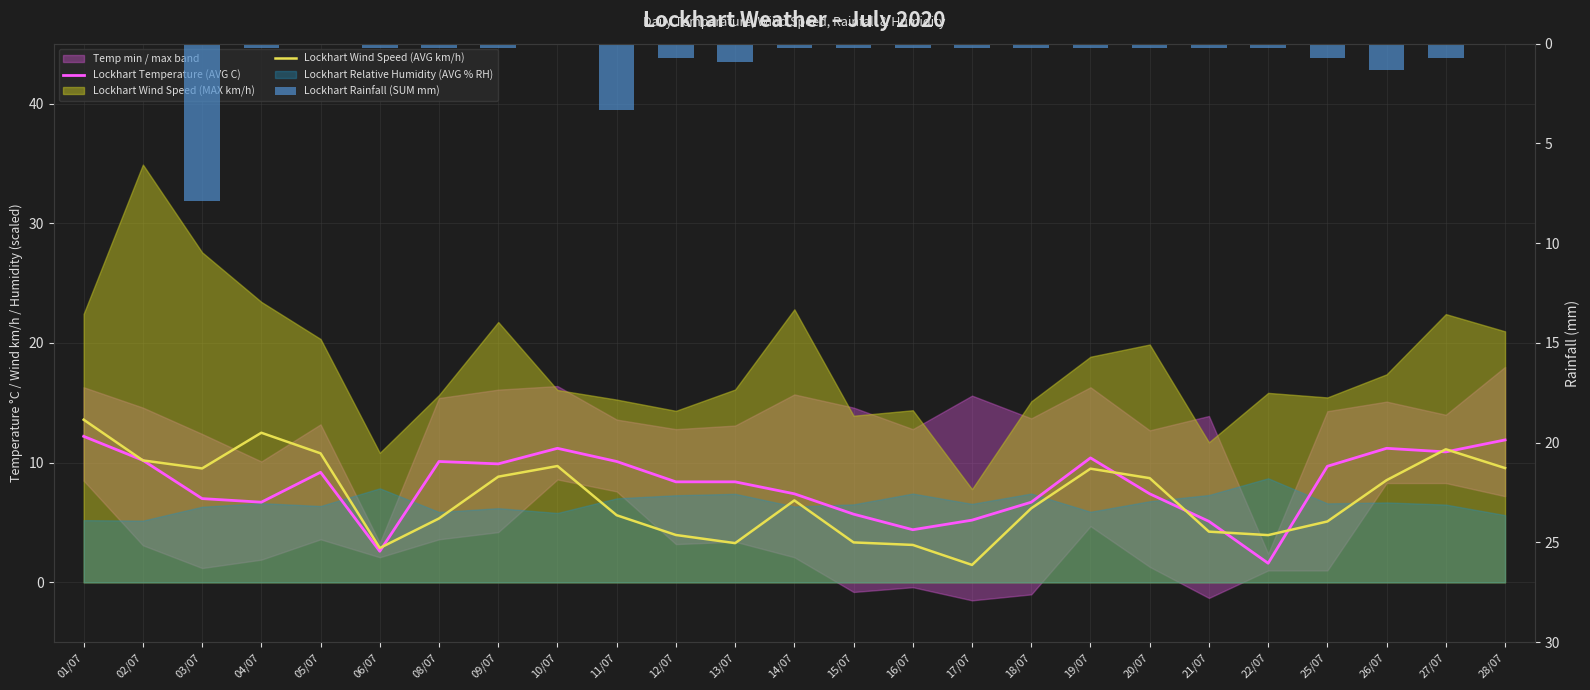

What is the spread (max minus min) of values at 15/07?

5.5